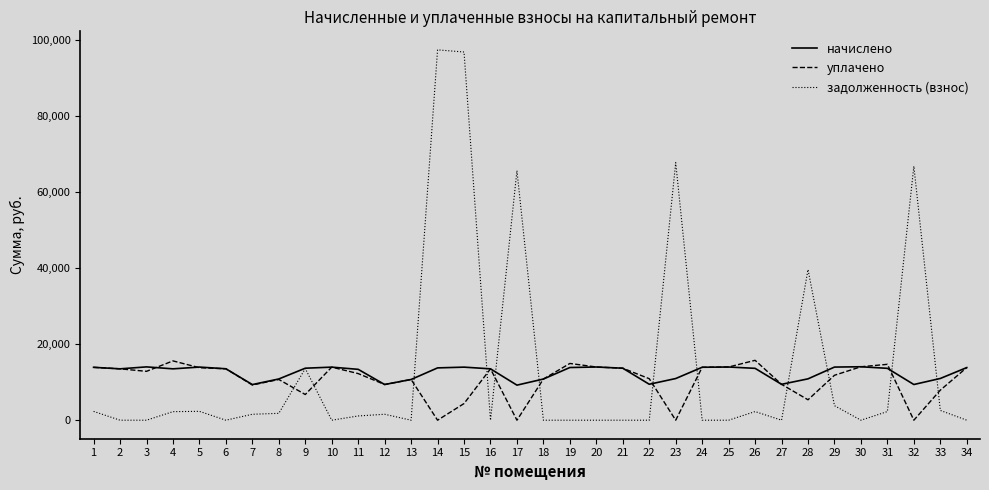

The уплачено series shows 15601.9 at 4. True or false?

True